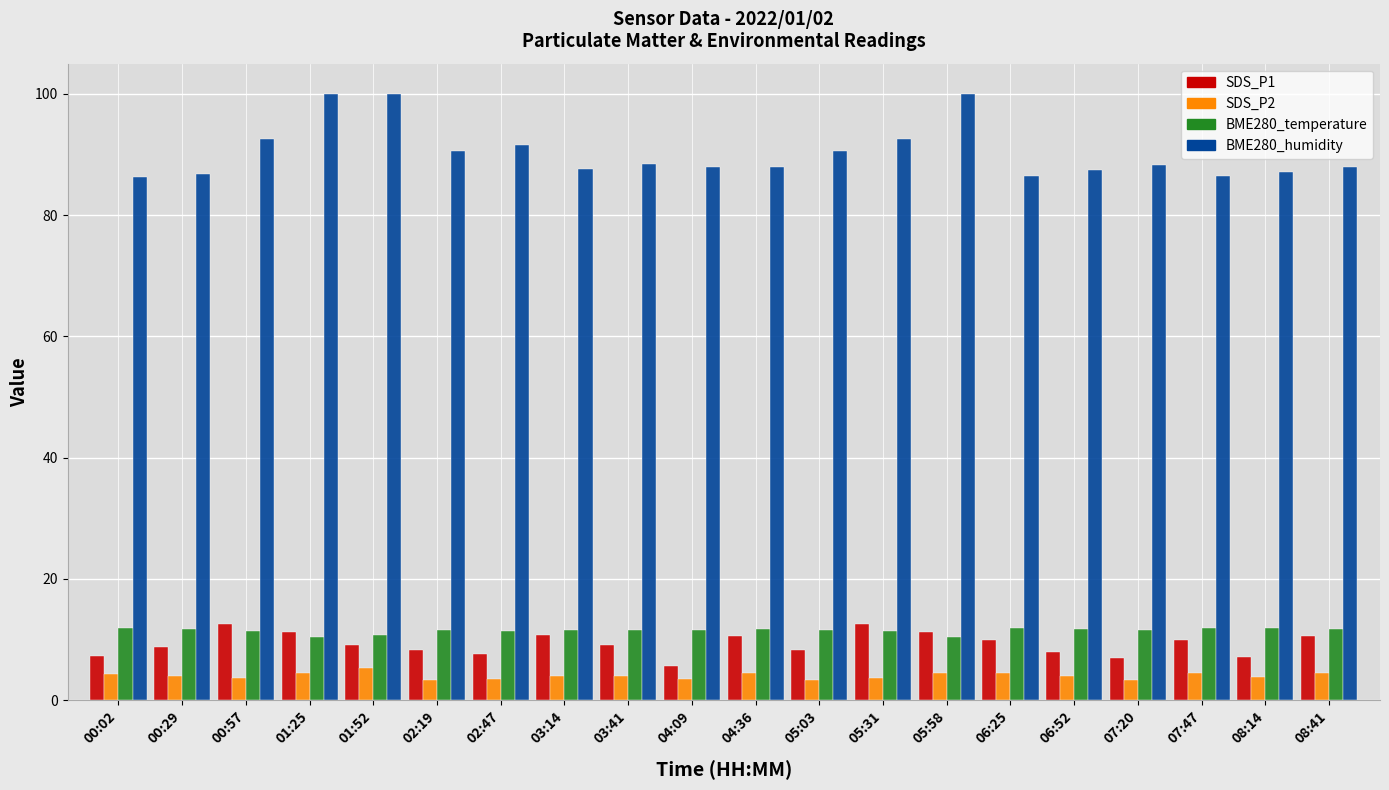

What is the difference between the maximum and minimum values in the SDS_P1 series?

6.8